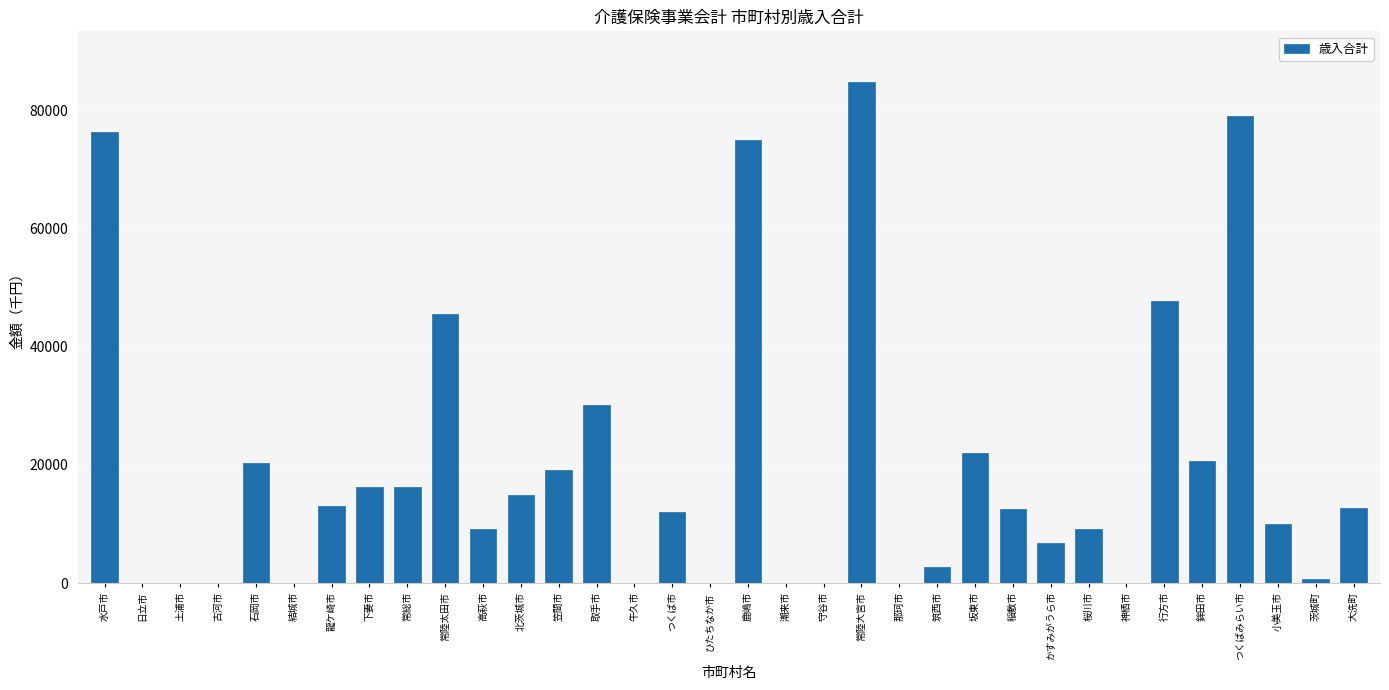

At which category does the chart reach its peak across all series?

常陸大宮市